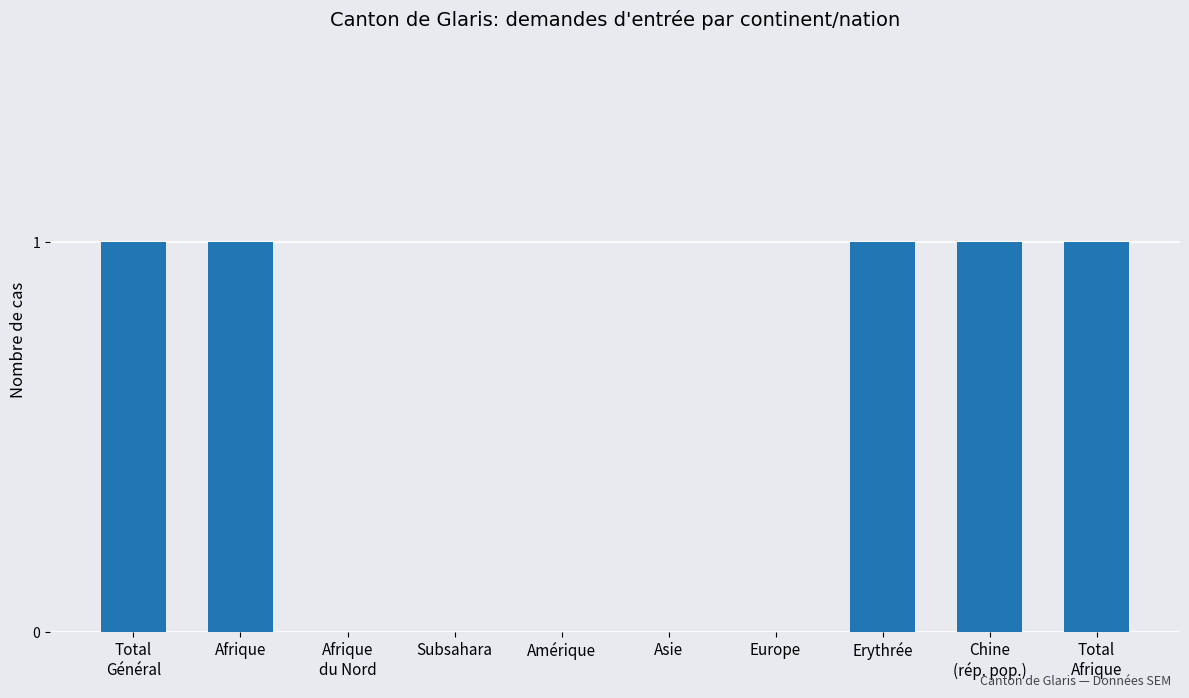

True or false: the data shows 0 at Europe.

True